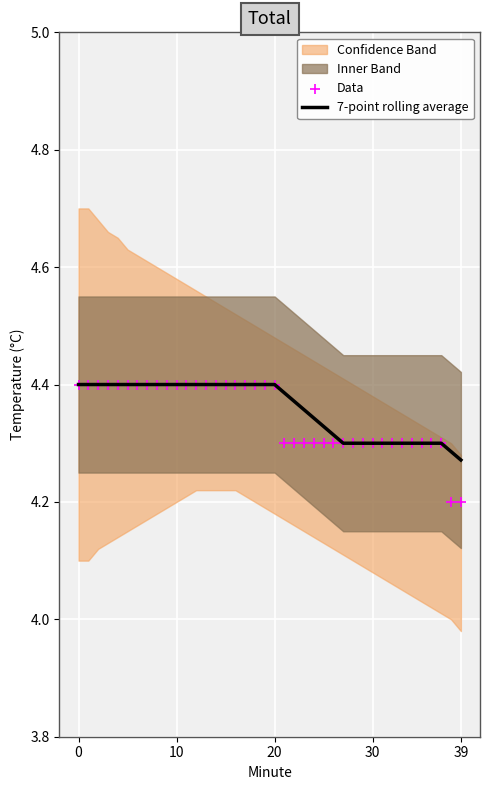

Which series has the largest total across all categories?

7-point rolling average